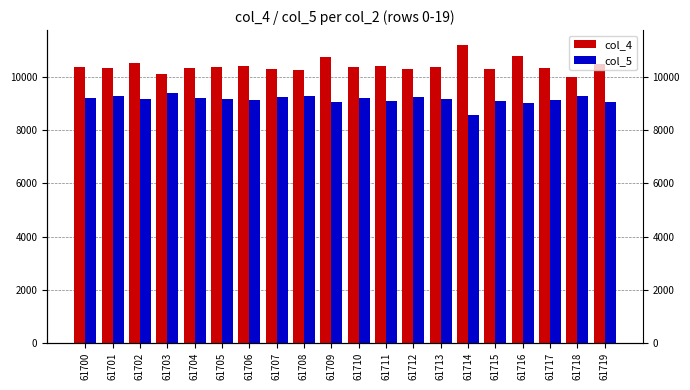

List the series in order of their peak value, highest first.

col_4, col_5